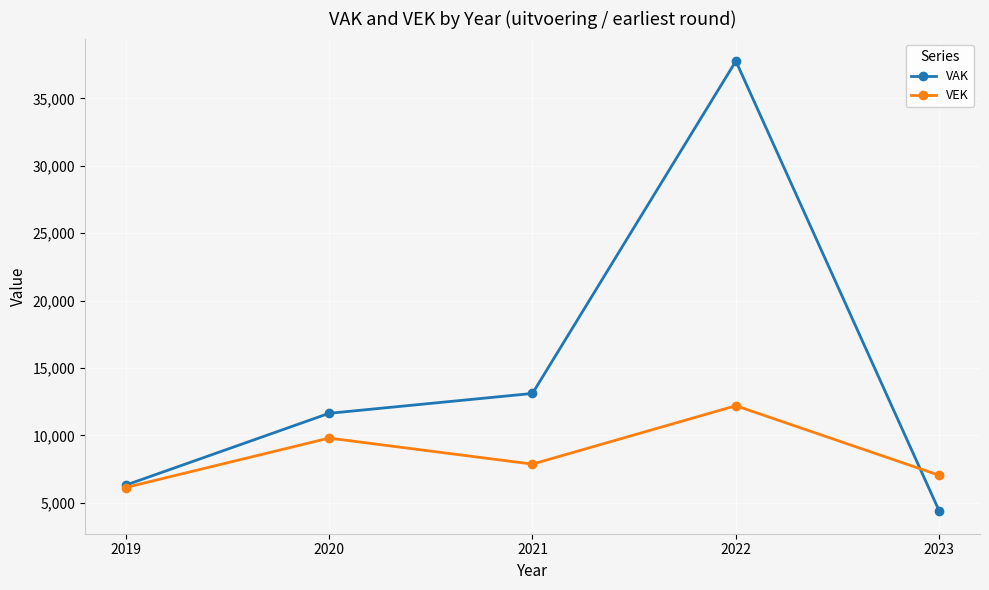

How many data points in VAK are less than 11633?

2